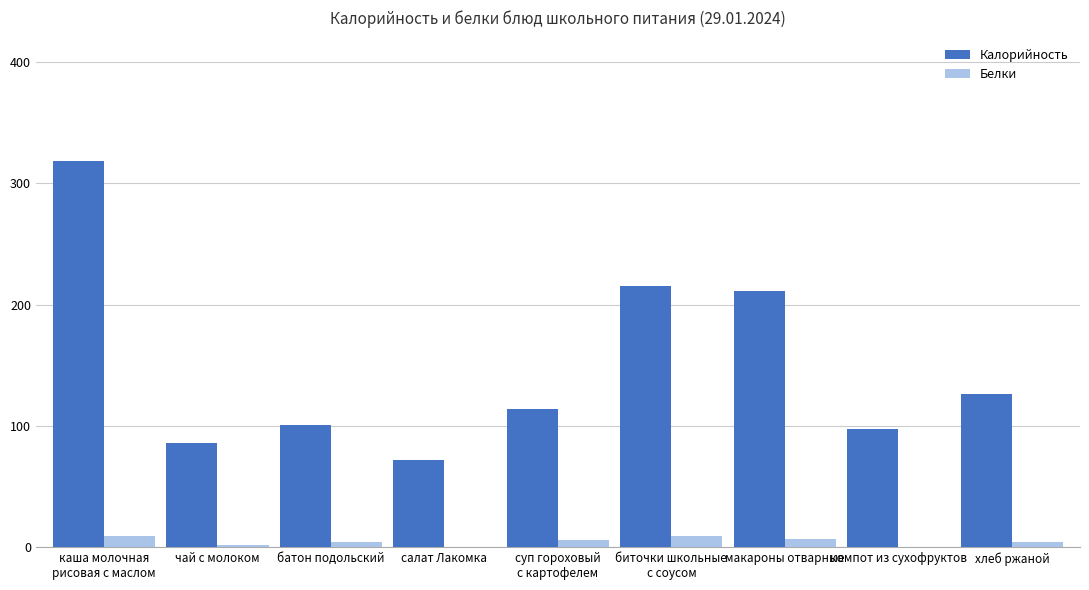

Which series has the largest total across all categories?

Калорийность